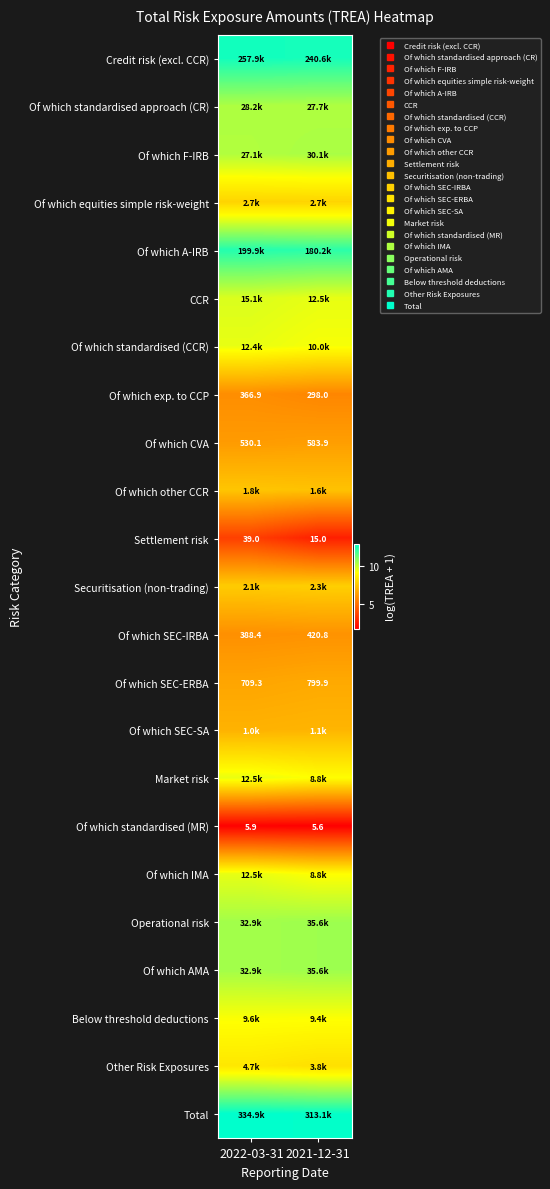

What is the sum of the Of which standardised (CCR) values at 2022-03-31 and 2021-12-31?

18.6